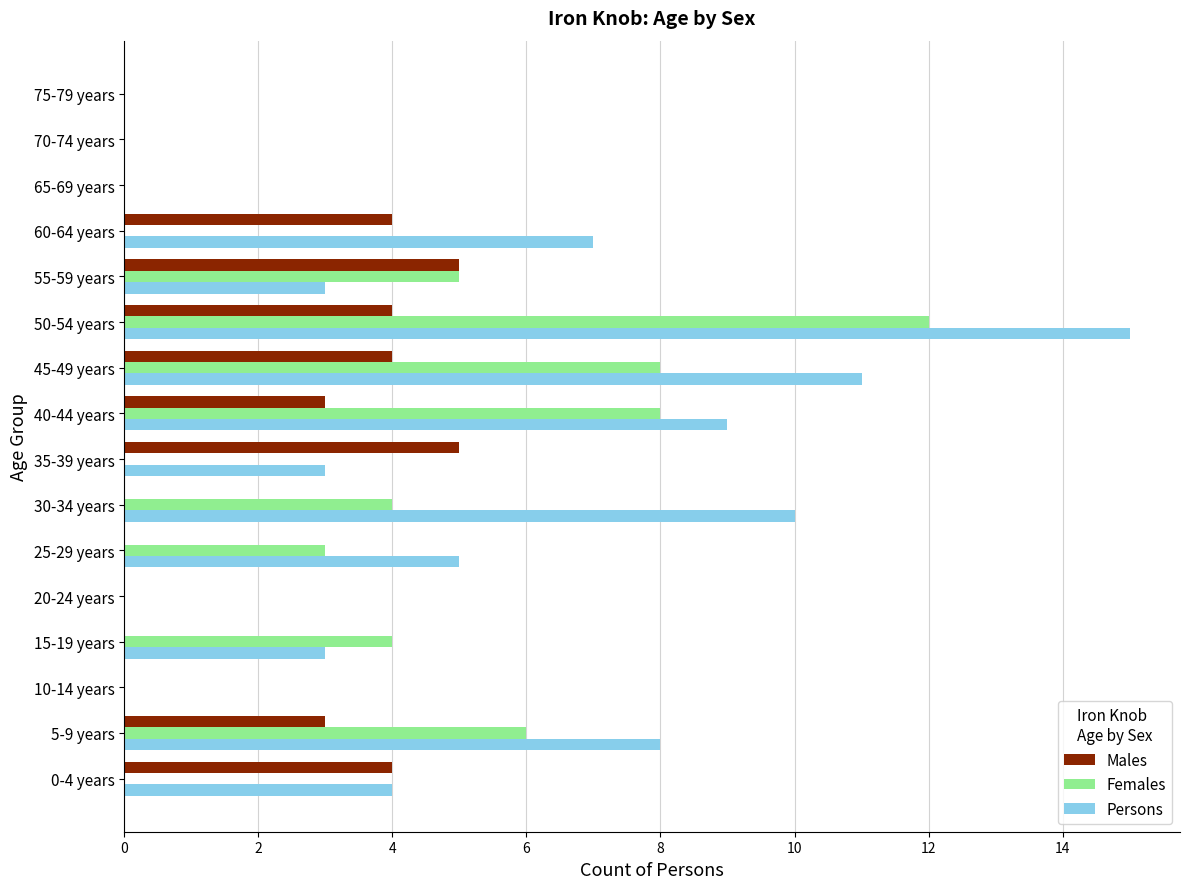

The Males series shows 4 at 5-9 years. True or false?

False